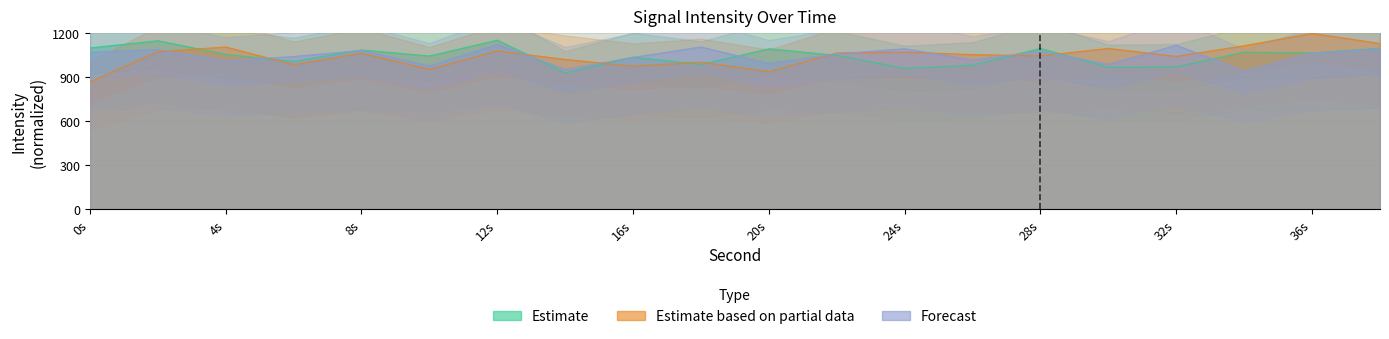

Reading left to right, transcribe all the data shown in this chart.

Estimate: 1100.2	1149.7	1056.6	1008.2	1086.4	1045.6	1153.5	929.3	1037.9	987.1	1095.0	1049.4	960.8	982.4	1097.6	967.7	971.0	1072.0	1065.4	1098.0
Estimate based on partial data: 868.3	1074.1	1107.3	986.1	1064.2	953.7	1079.9	1022.2	975.1	1003.3	938.1	1066.2	1071.7	1055.1	1046.1	1097.5	1042.8	1115.6	1200.0	1130.8
Forecast: 1071.6	1089.4	1012.4	1042.0	1083.4	976.9	1124.9	953.3	1036.1	1107.1	994.7	1059.8	1095.3	1018.4	1077.5	988.8	1118.9	941.4	1065.7	1095.3